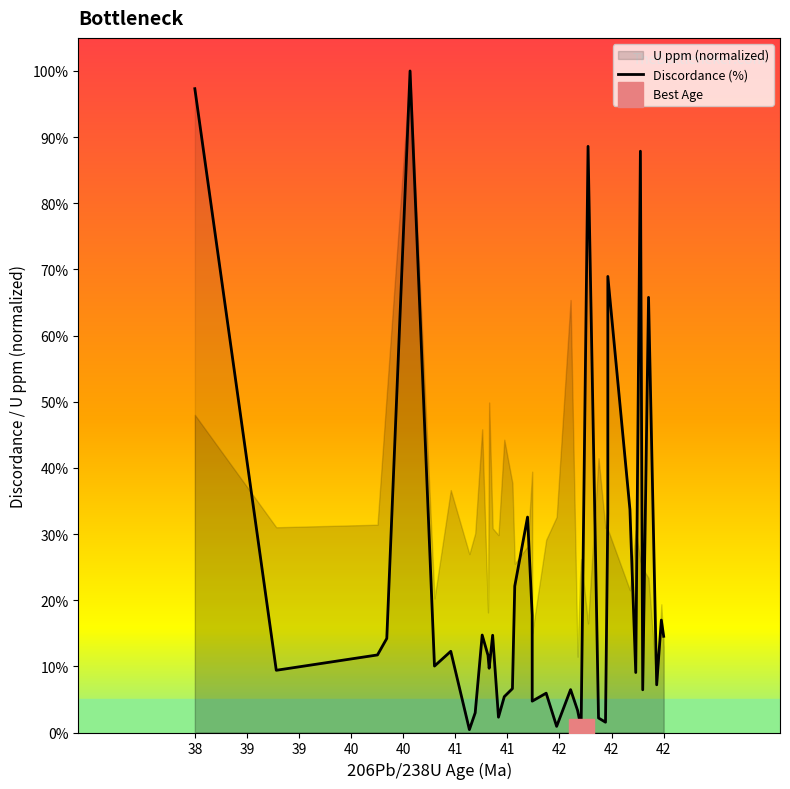

At which label does the data first exceed 10?

38